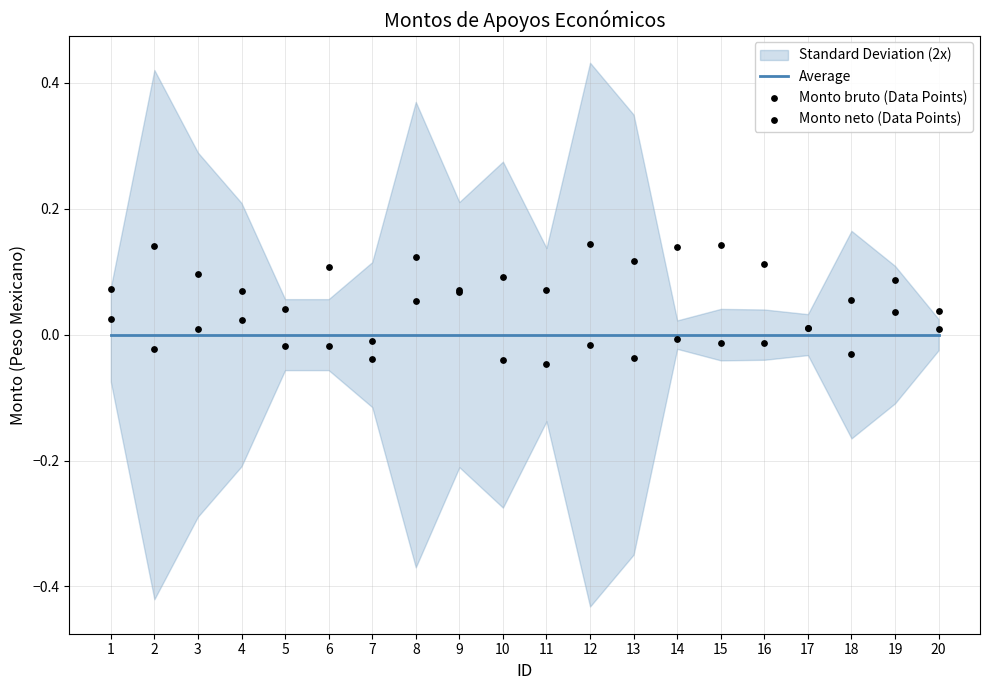

What is the total value across all series at 12?

0.1